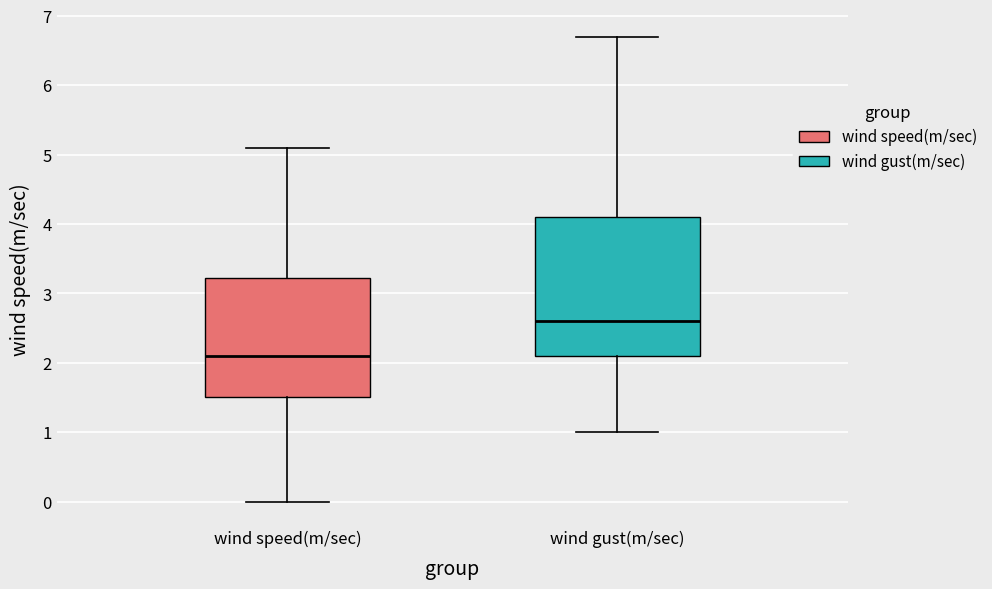

Which box's median line is the highest?

wind gust(m/sec)